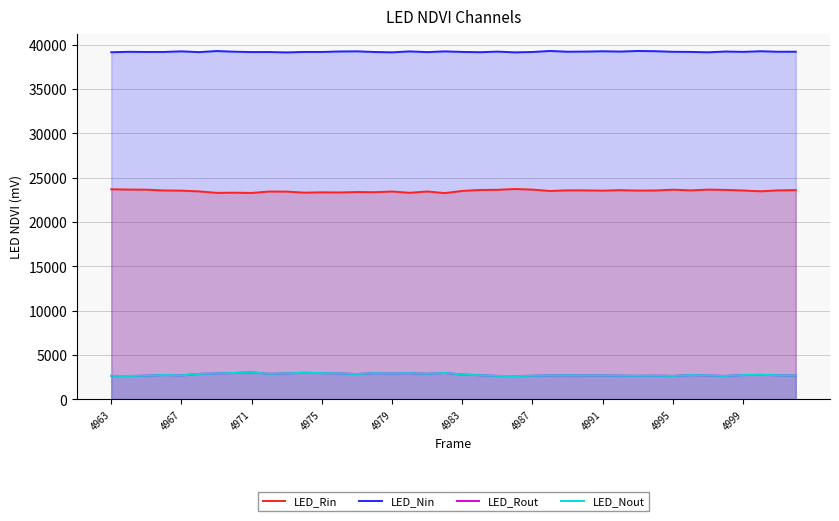

Count the number of categories in the chart.

40